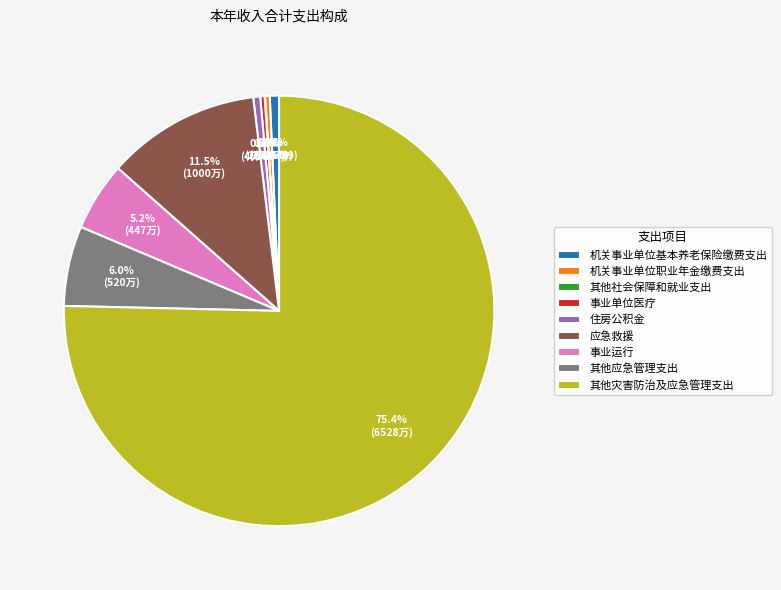

What is the majority slice?

其他灾害防治及应急管理支出